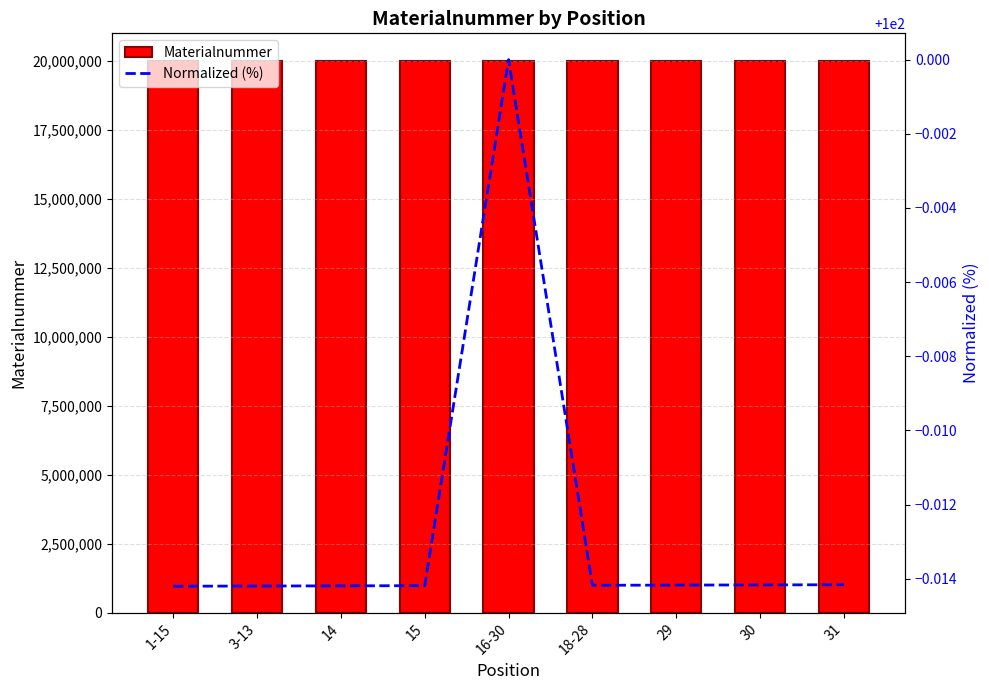

Reading left to right, extract all data points from this chart.

Materialnummer: 20002155.0	20002156.0	20002157.0	20002158.0	20004996.0	20002160.0	20002161.0	20002162.0	20002163.0
Normalized (%): 100.0	100.0	100.0	100.0	100.0	100.0	100.0	100.0	100.0